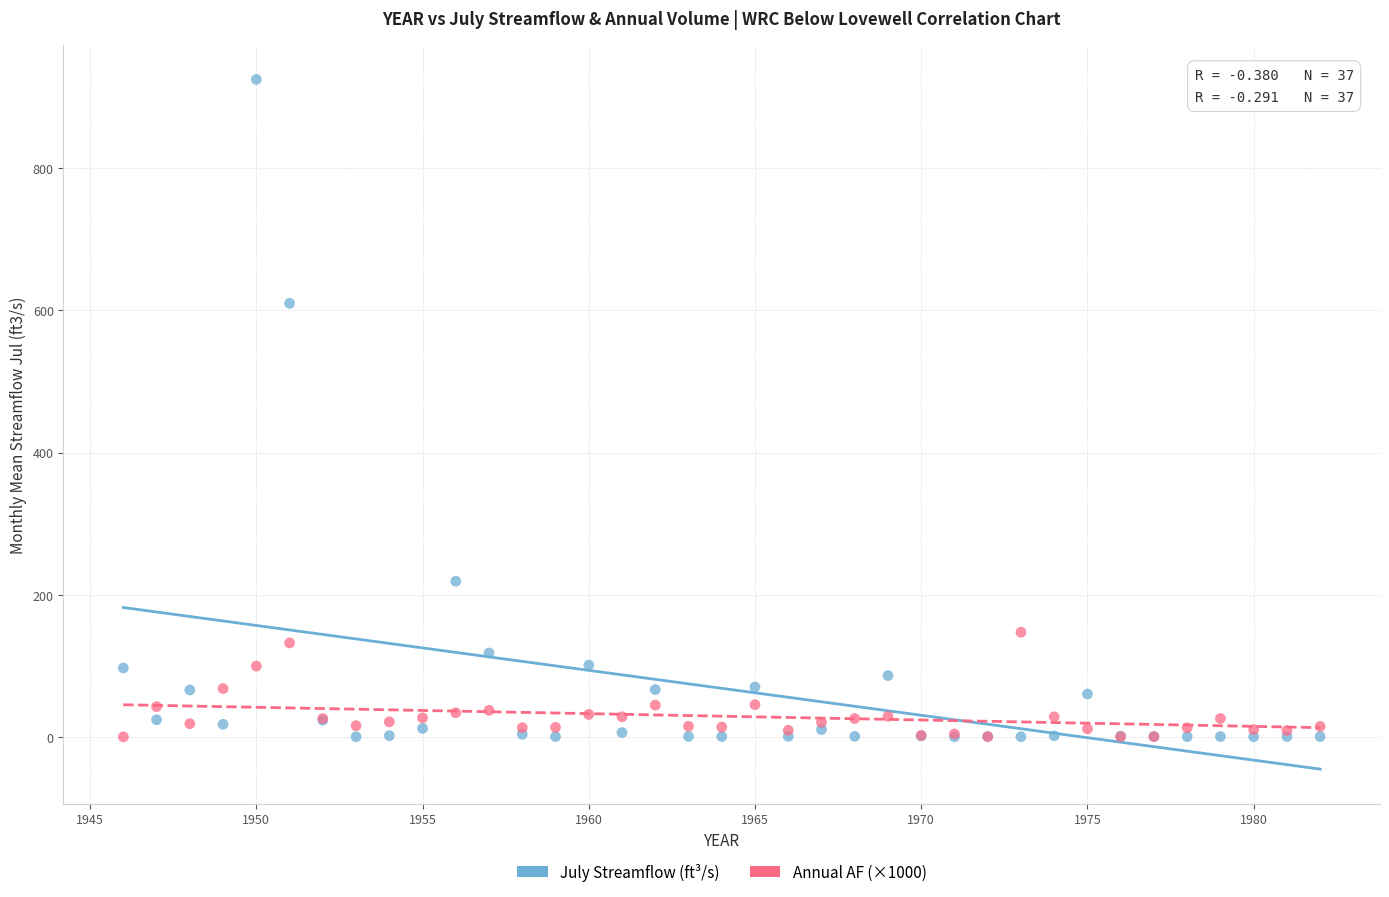

In the July Streamflow (ft³/s) series, what Y value is closest to 462?

610.0